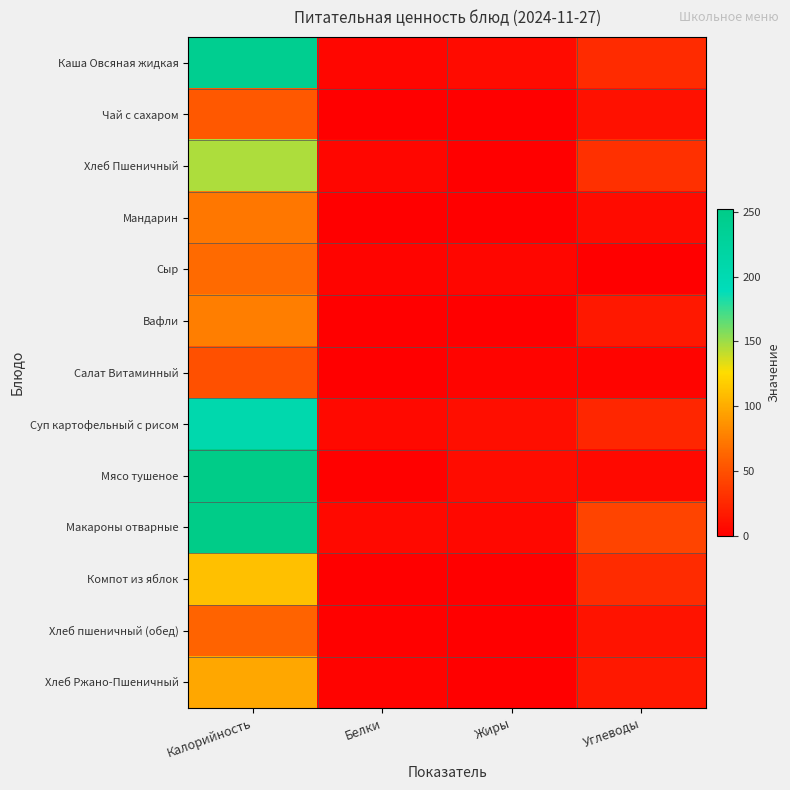

Reading left to right, transcribe all the data shown in this chart.

Каша Овсяная жидкая: Калорийность=240.3	Белки=4.7	Жиры=7.5	Углеводы=27.1
Чай с сахаром: Калорийность=55.1	Белки=0.3	Жиры=0.0	Углеводы=11.5
Хлеб Пшеничный: Калорийность=146.1	Белки=4.7	Жиры=0.3	Углеводы=30.1
Мандарин: Калорийность=72.0	Белки=0.8	Жиры=0.2	Углеводы=7.5
Сыр: Калорийность=65.6	Белки=3.5	Жиры=4.4	Углеводы=0.0
Вафли: Калорийность=75.8	Белки=0.6	Жиры=0.7	Углеводы=15.5
Салат Витаминный: Калорийность=49.3	Белки=0.6	Жиры=3.7	Углеводы=3.2
Суп картофельный с рисом: Калорийность=205.5	Белки=6.6	Жиры=9.4	Углеводы=23.9
Мясо тушеное: Калорийность=252.0	Белки=1.1	Жиры=7.9	Углеводы=6.2
Макароны отварные: Калорийность=250.1	Белки=6.7	Жиры=5.7	Углеводы=43.1
Компот из яблок: Калорийность=111.0	Белки=0.2	Жиры=0.2	Углеводы=27.1
Хлеб пшеничный (обед): Калорийность=61.6	Белки=1.9	Жиры=0.1	Углеводы=12.5
Хлеб Ржано-Пшеничный: Калорийность=98.0	Белки=2.5	Жиры=0.4	Углеводы=15.0